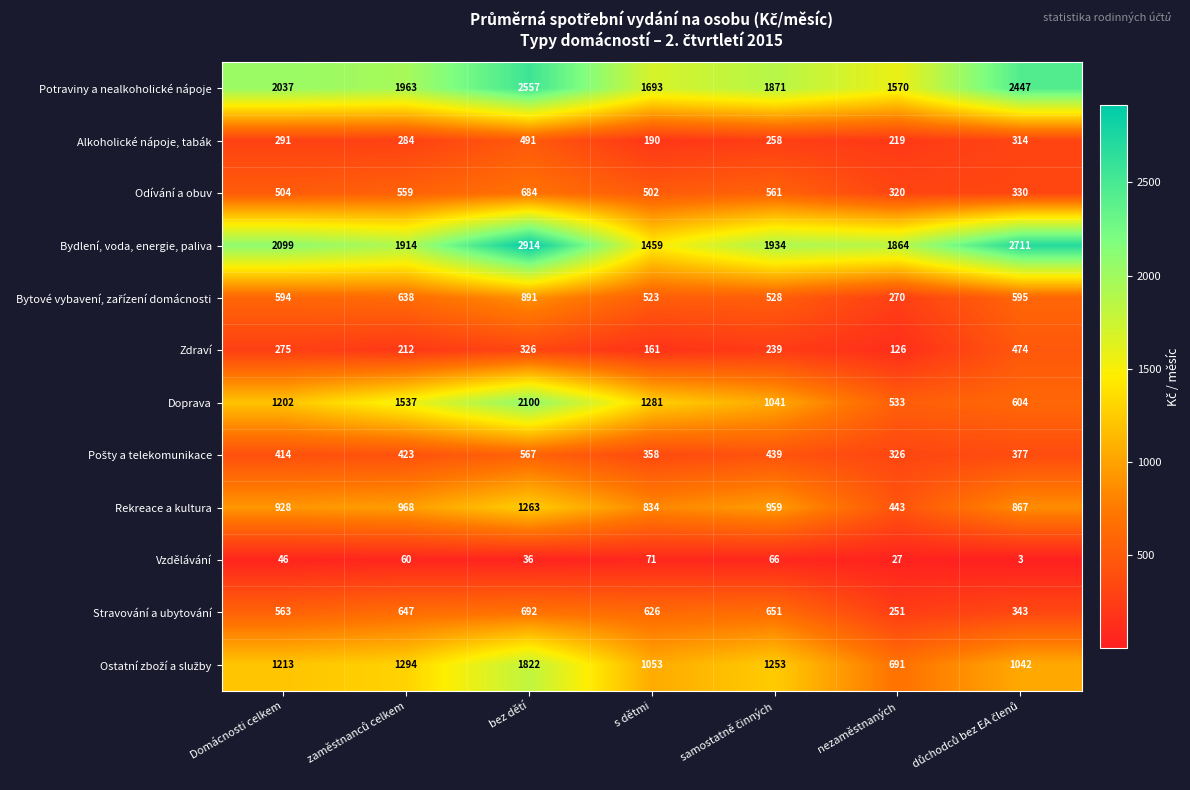

Which series has the widest spread of values?

Doprava